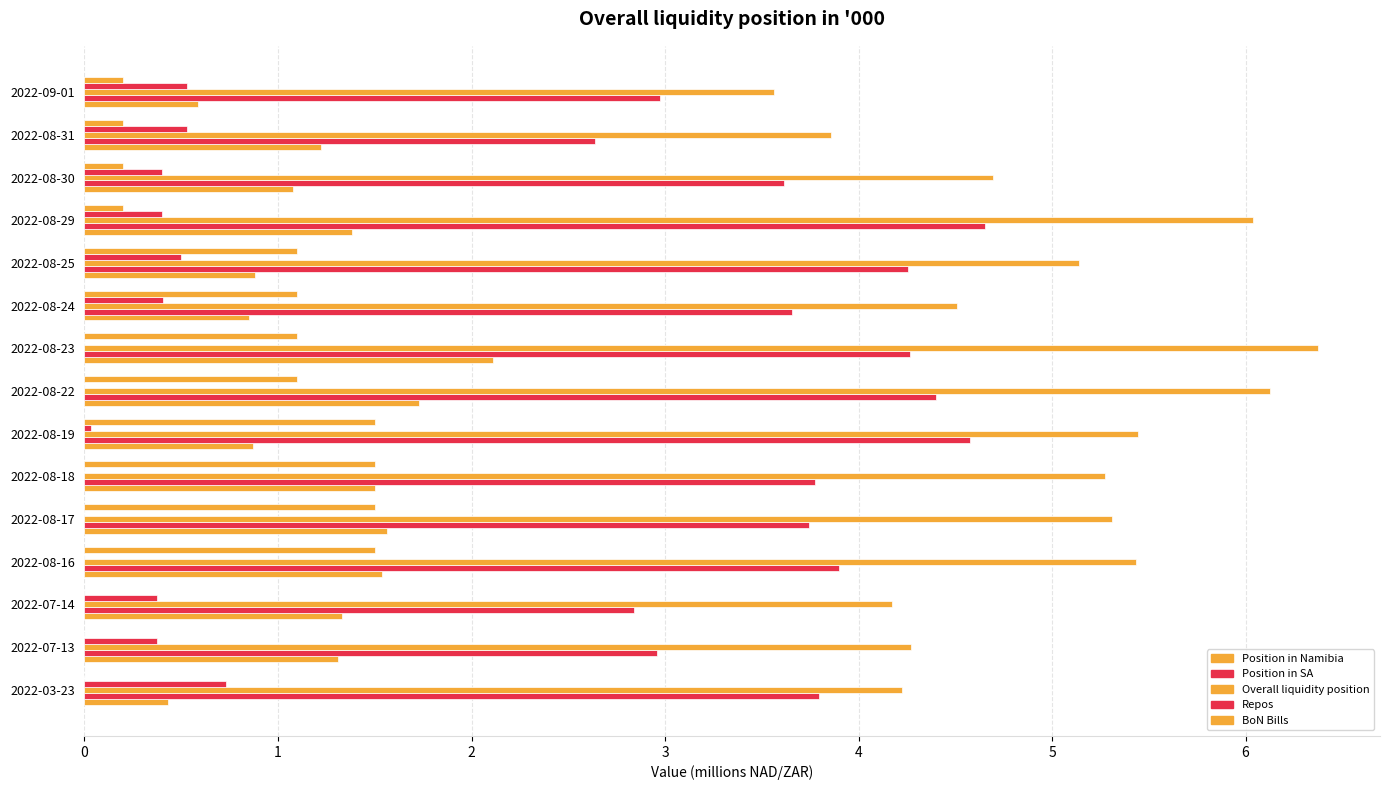

How many categories are shown in the chart?

15